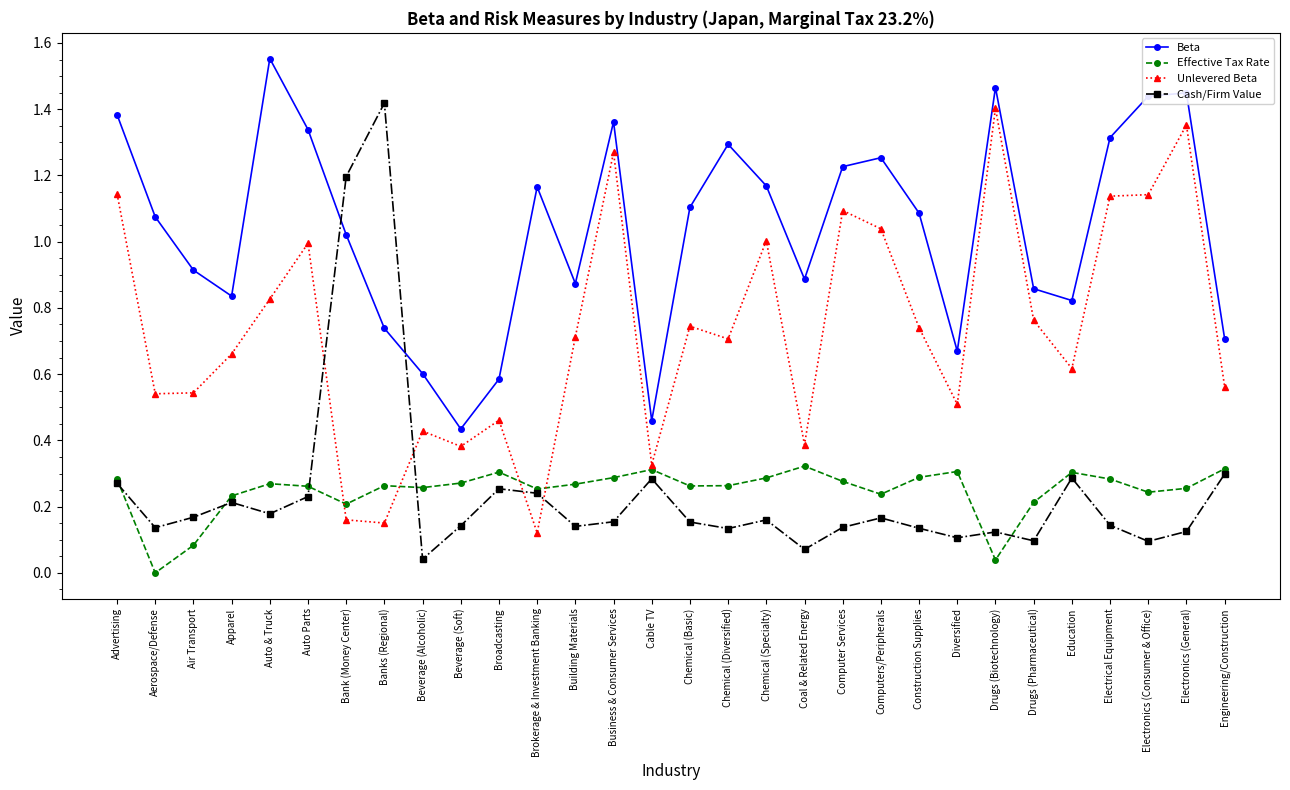

True or false: Effective Tax Rate and Beta intersect in this chart.

False